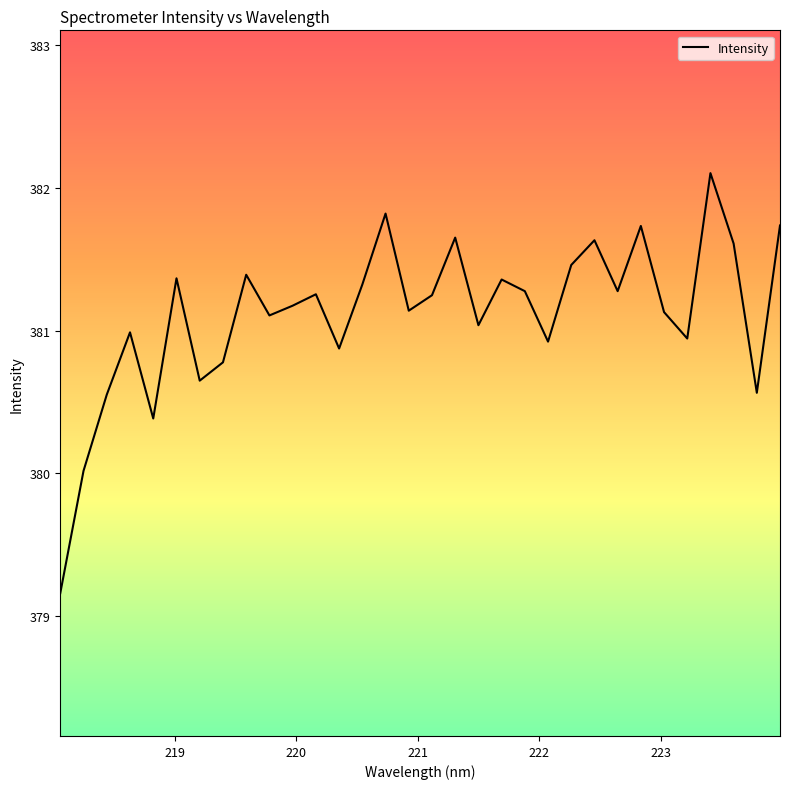

What is the maximum value shown in the chart?

382.1